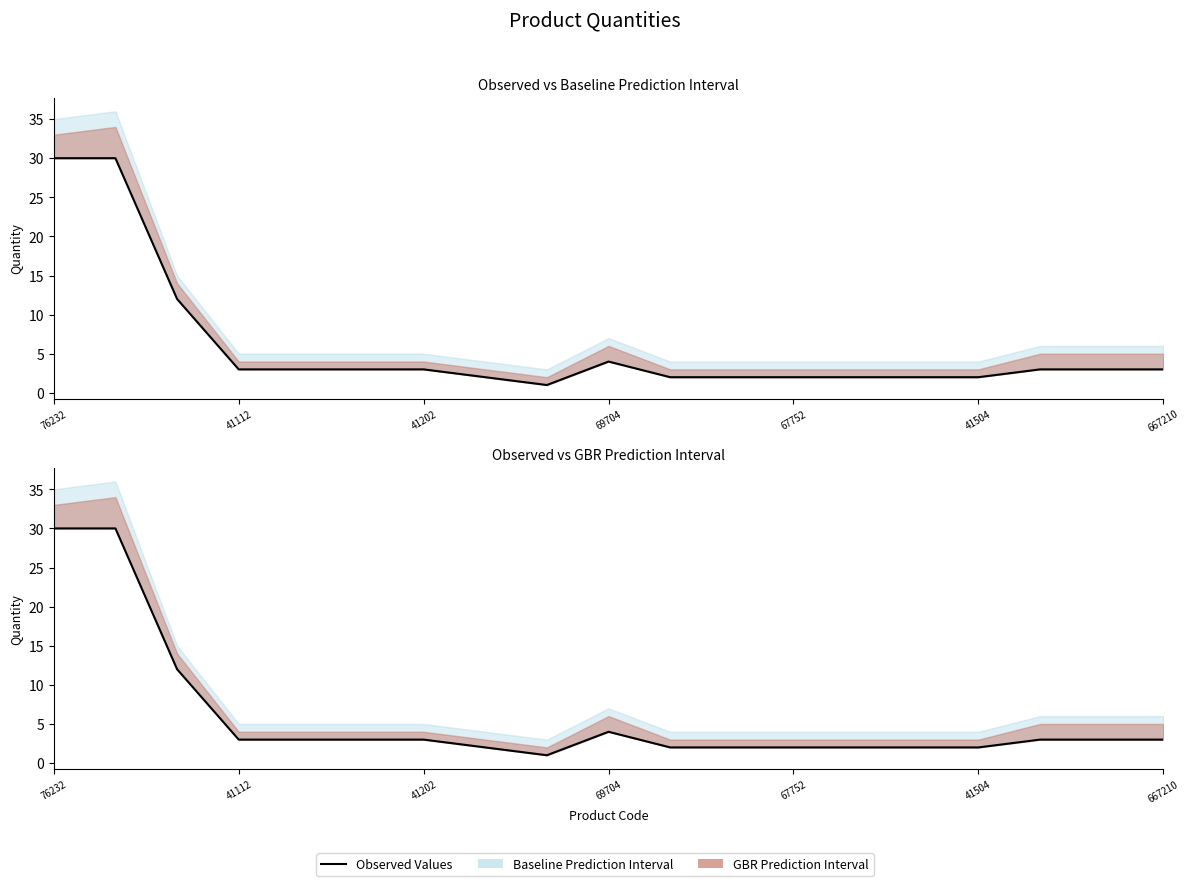

What is the sum of all values?

112